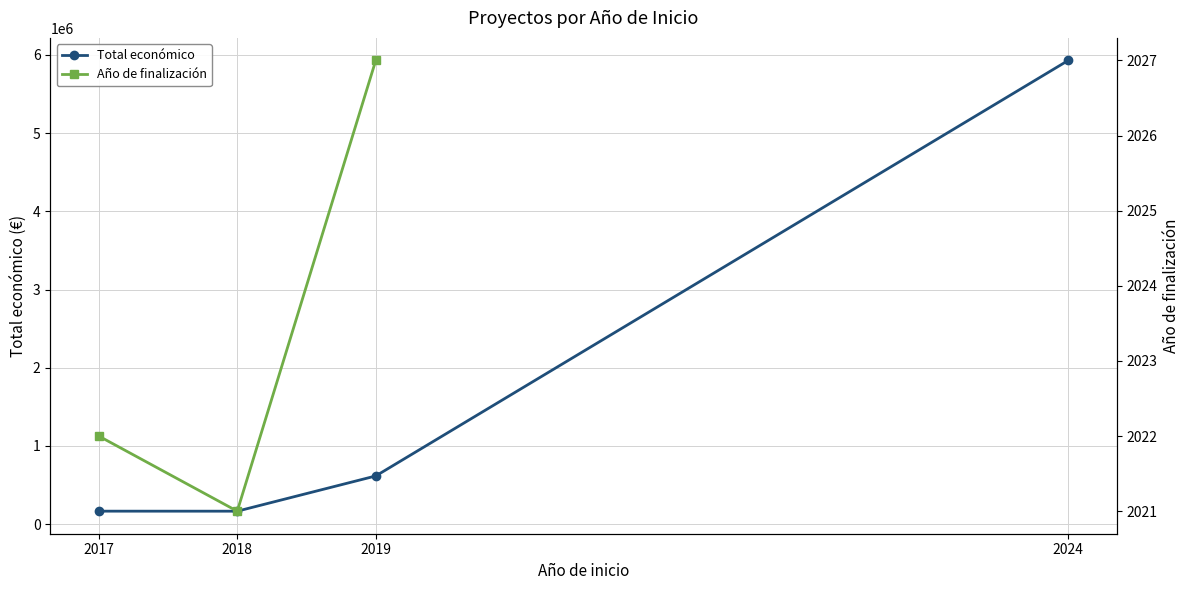

Rank the categories by value from lowest to highest.

2018, 2017, 2019, 2024